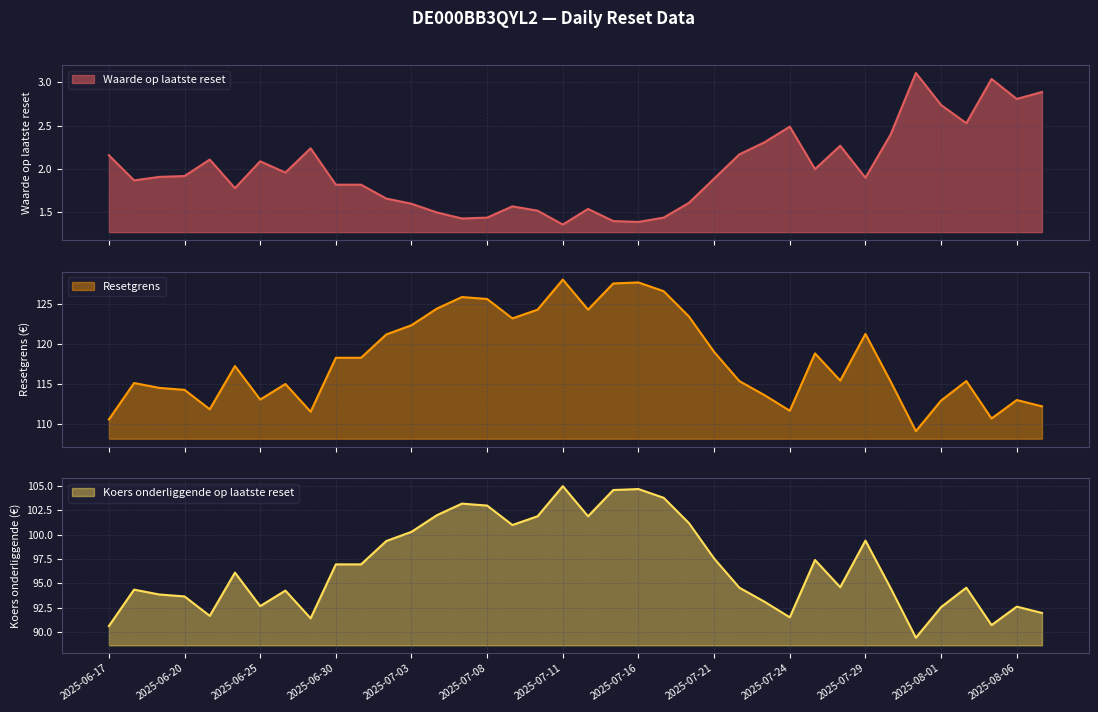

What is the label of the 1st point from the left?

2025-06-17